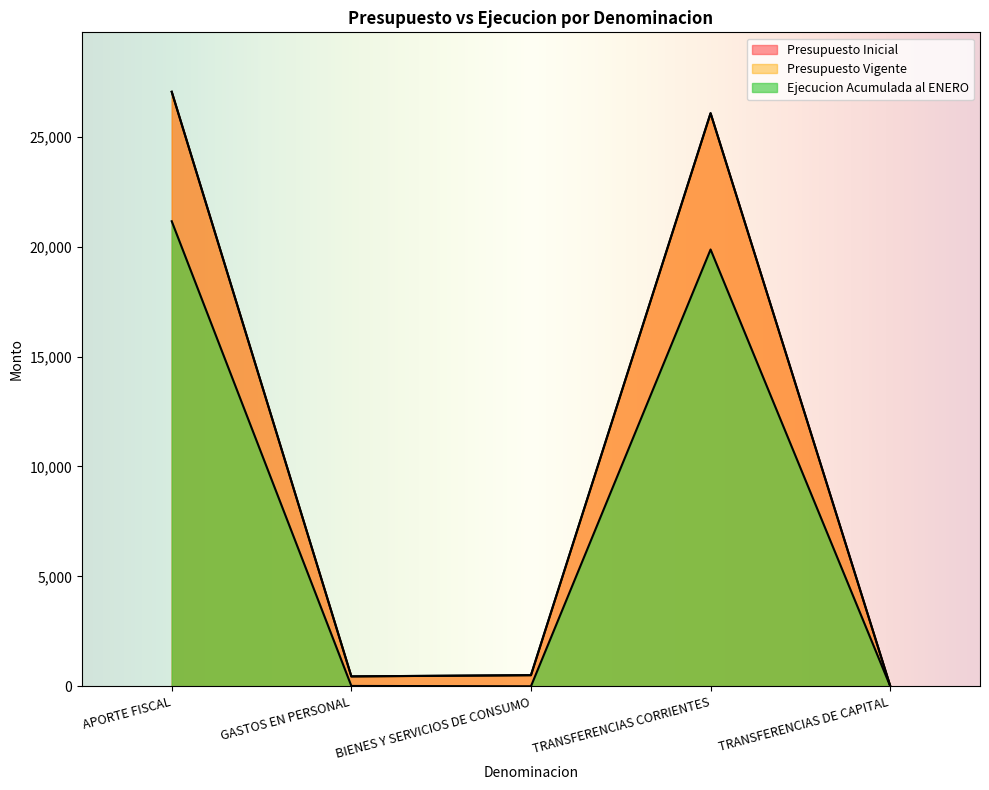

Rank the series at BIENES Y SERVICIOS DE CONSUMO from highest to lowest value.

Presupuesto Inicial, Presupuesto Vigente, Ejecucion Acumulada al ENERO